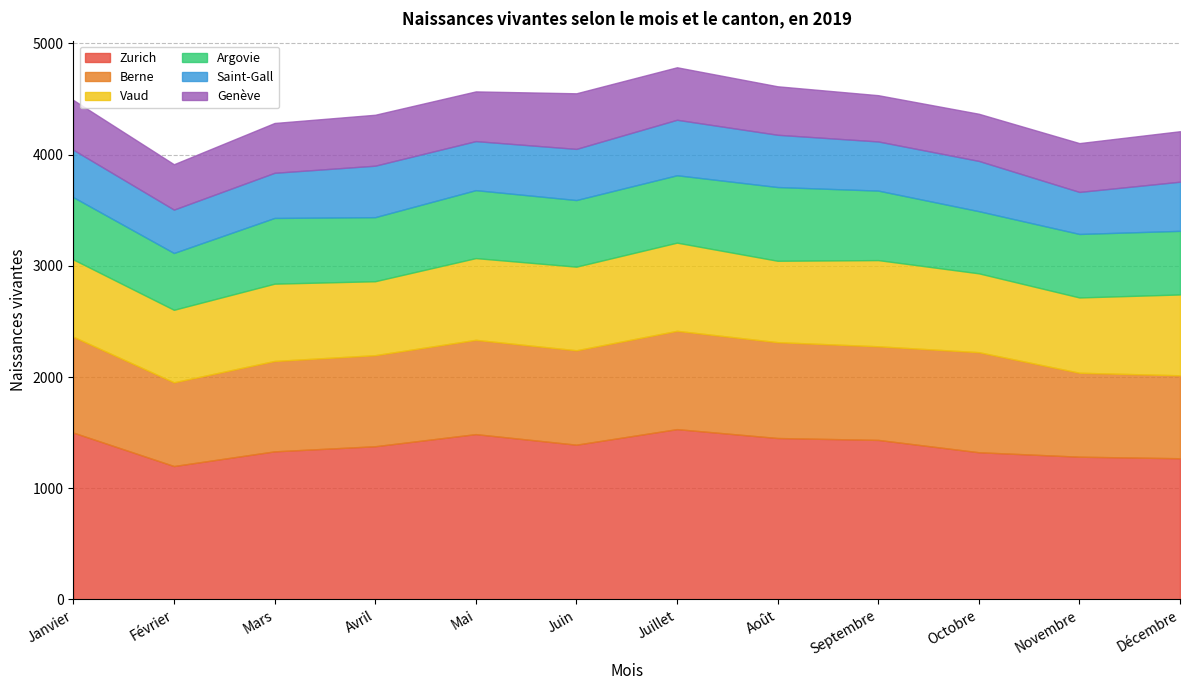

Where is Vaud nearest to the value 722?

Décembre